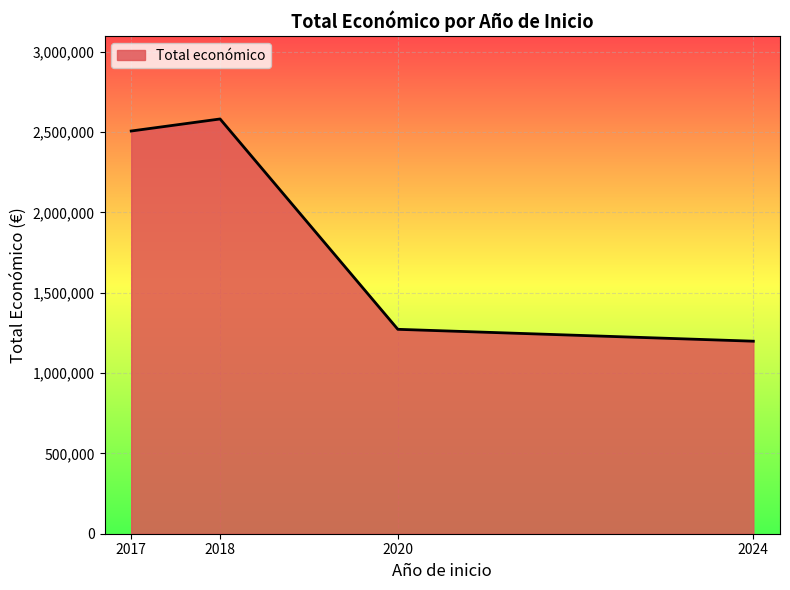

Between 2017 and 2018, which is larger?

2018